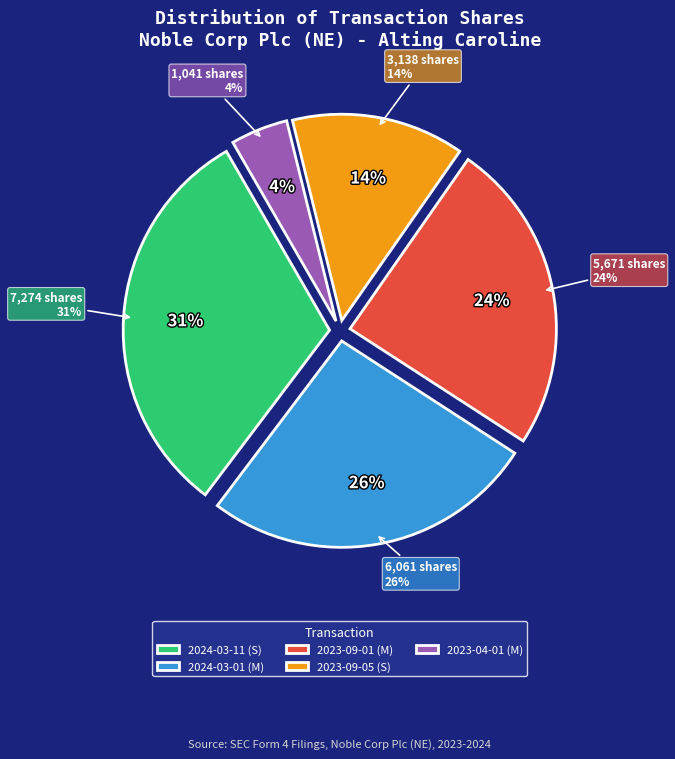

To the nearest percent, what is the average slice percentage?

20%